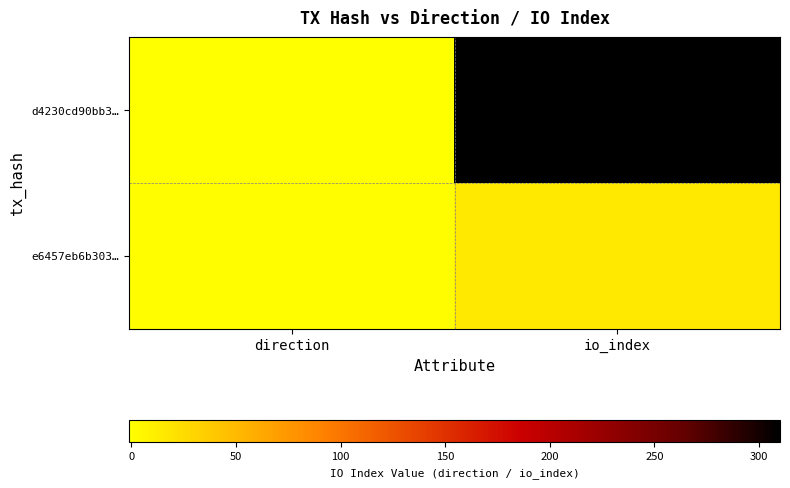

What is the minimum value shown in the chart?

-1